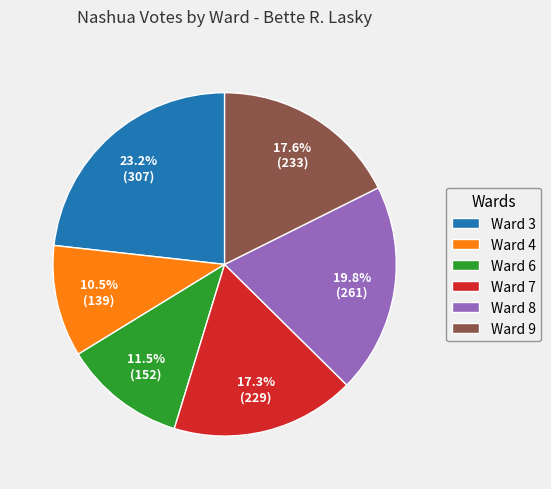

Count the number of slices in the pie.

6